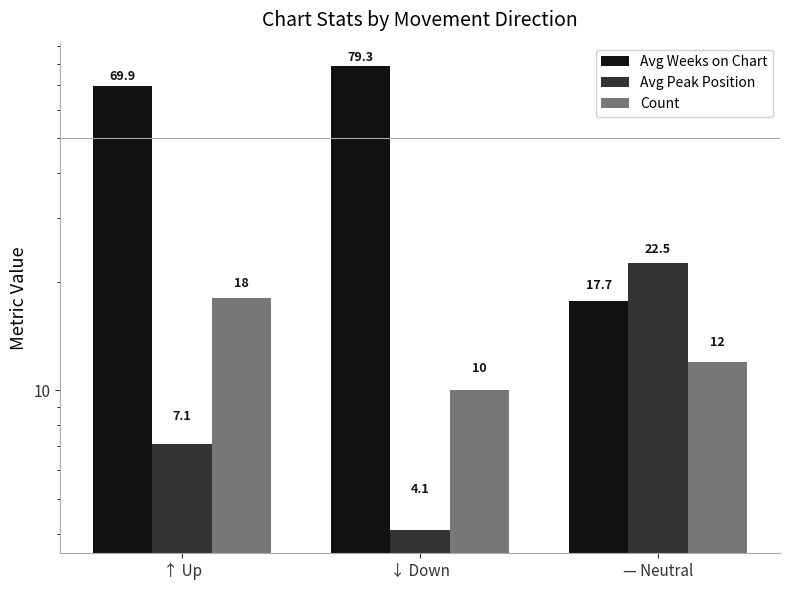

At which label does Avg Peak Position reach its peak?

— Neutral